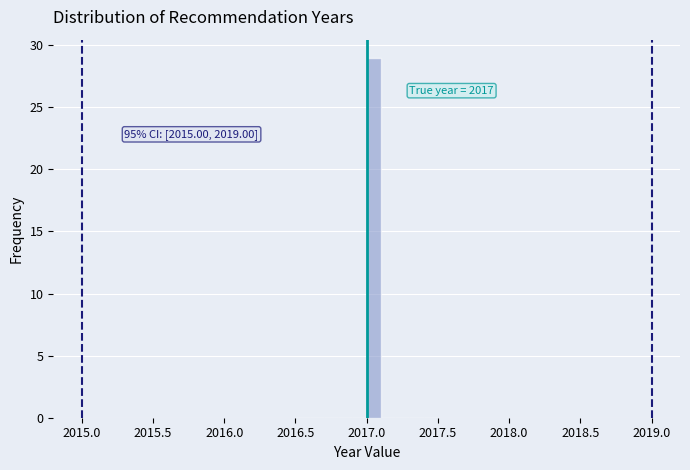

Read against the x-axis, roughly where is the centre of the tallest bar?

2017.05